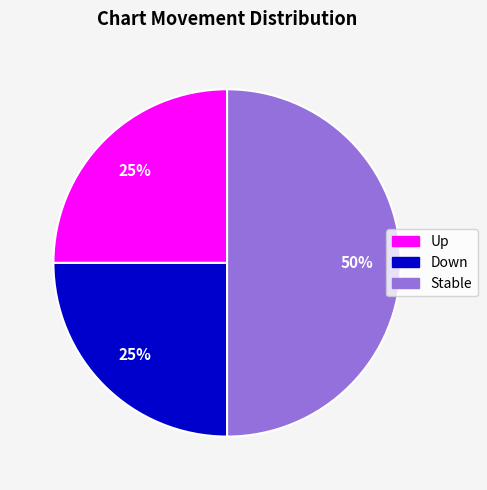

Count the number of slices in the pie.

3